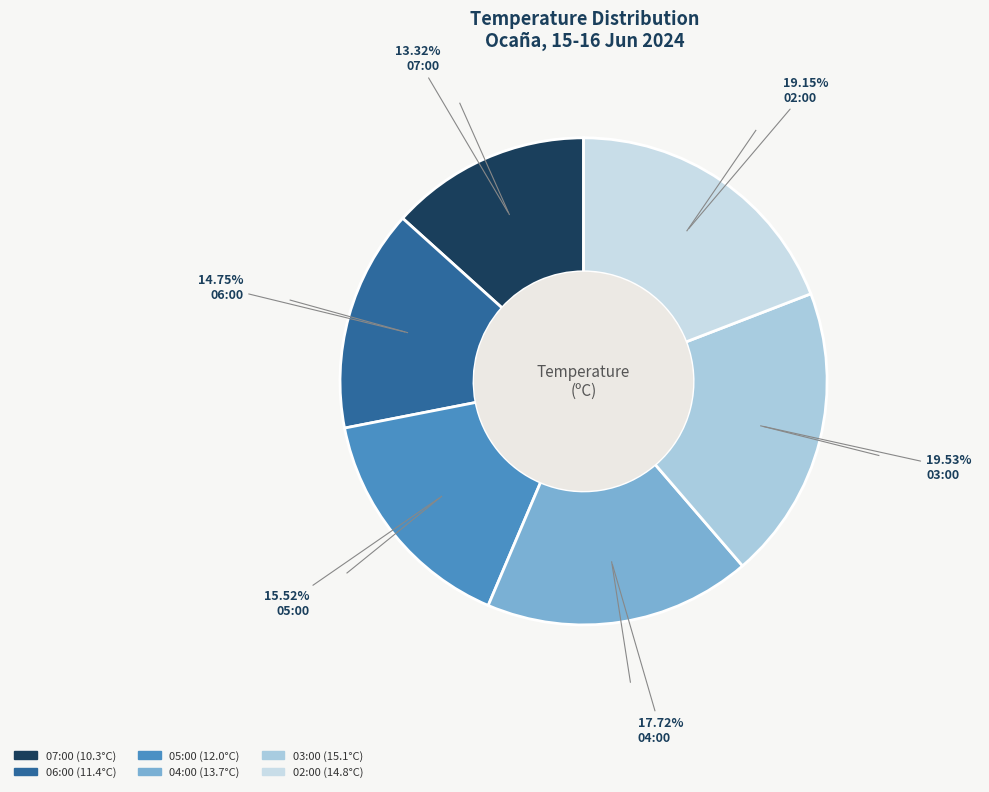

Which category has the smallest portion of the pie?

07:00